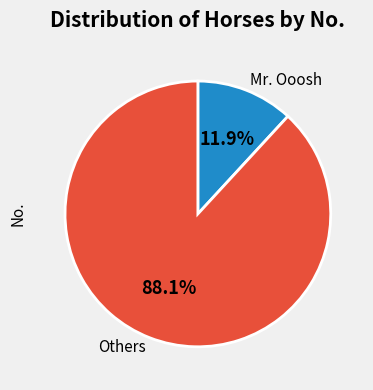

What is the total percentage of Mr. Ooosh and Others?

100.0%